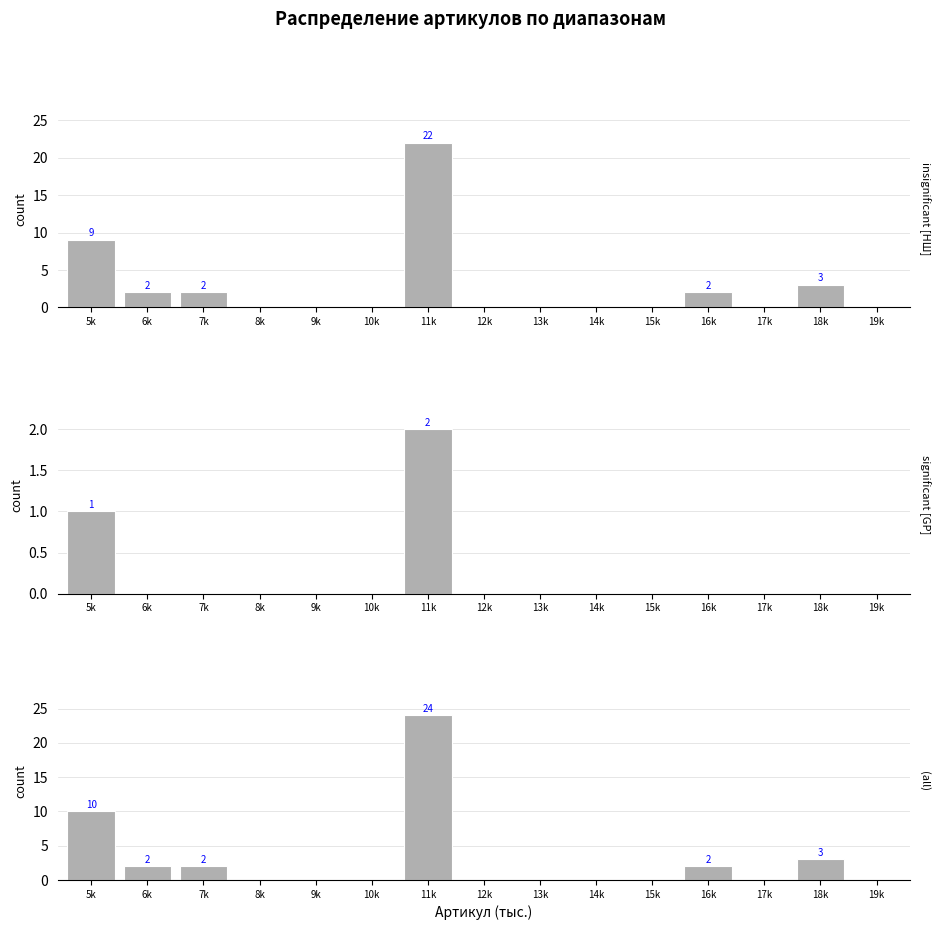

Reading left to right, what are all the values shown in this chart?

НШ серия [insignificant]: 5k=9	6k=2	7k=2	8k=0	9k=0	10k=0	11k=22	12k=0	13k=0	14k=0	15k=0	16k=2	17k=0	18k=3	19k=0
GP серия [significant]: 5k=1	6k=0	7k=0	8k=0	9k=0	10k=0	11k=2	12k=0	13k=0	14k=0	15k=0	16k=0	17k=0	18k=0	19k=0
Все [all]: 5k=10	6k=2	7k=2	8k=0	9k=0	10k=0	11k=24	12k=0	13k=0	14k=0	15k=0	16k=2	17k=0	18k=3	19k=0